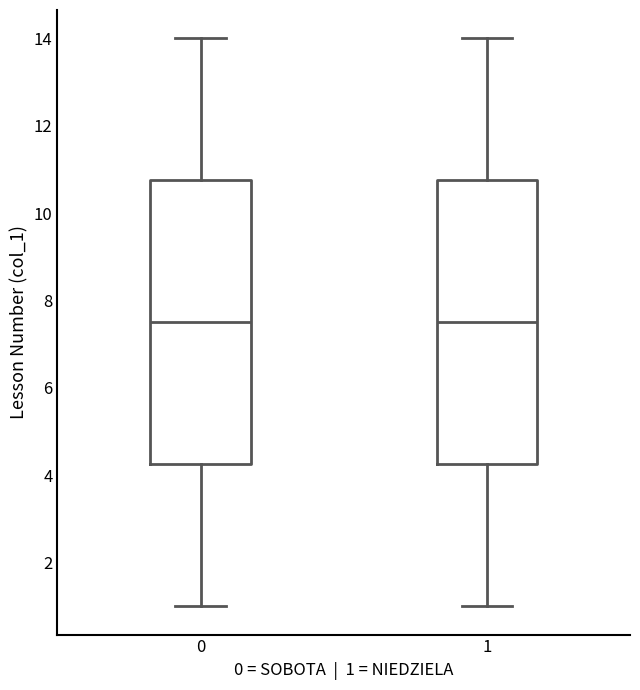

Where is the upper edge of the box at x = 0 on the y-axis? The values are not printed on the chart, so give them approximately, as read against the axis.

10.8